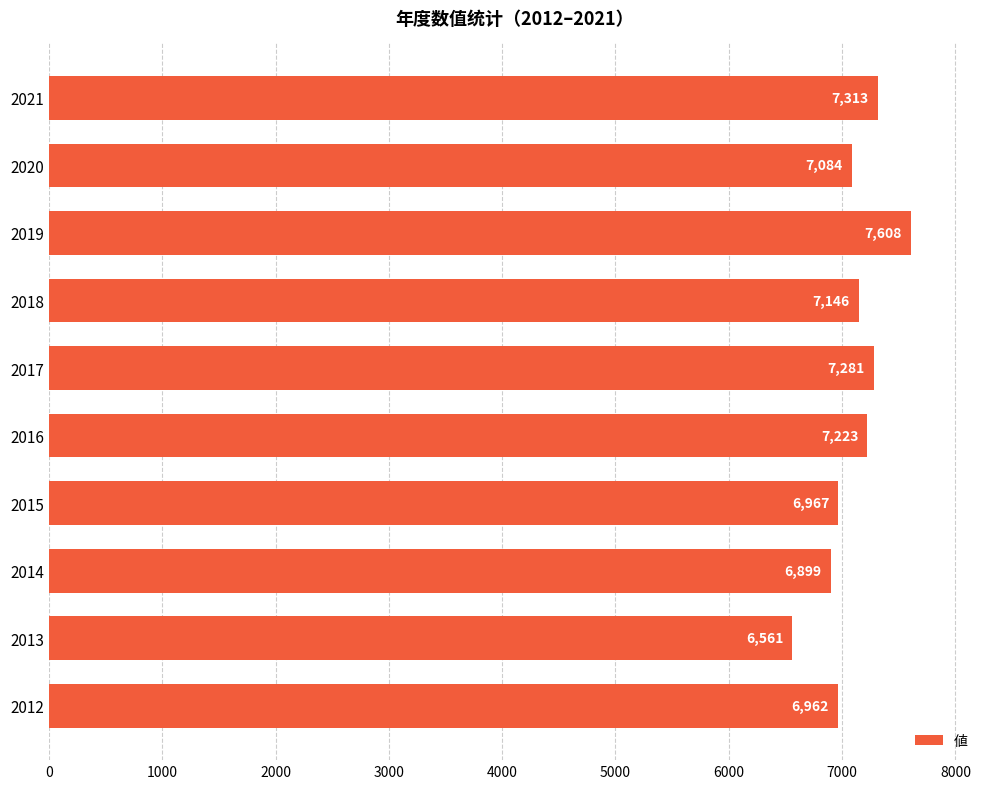

How many series are shown in this chart?

1